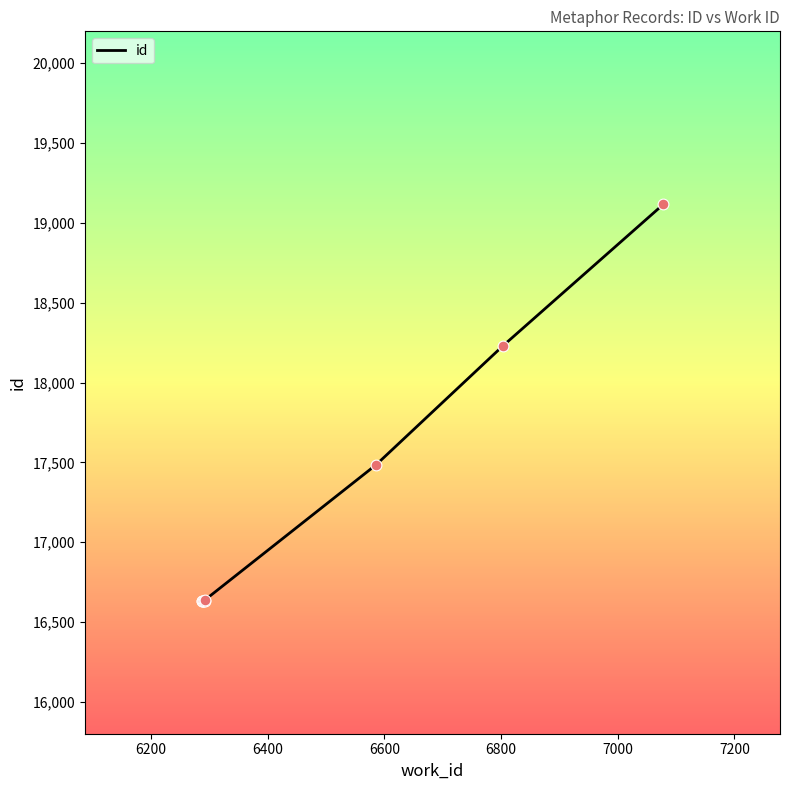

Which has a higher value, 6586 or 6803?

6803